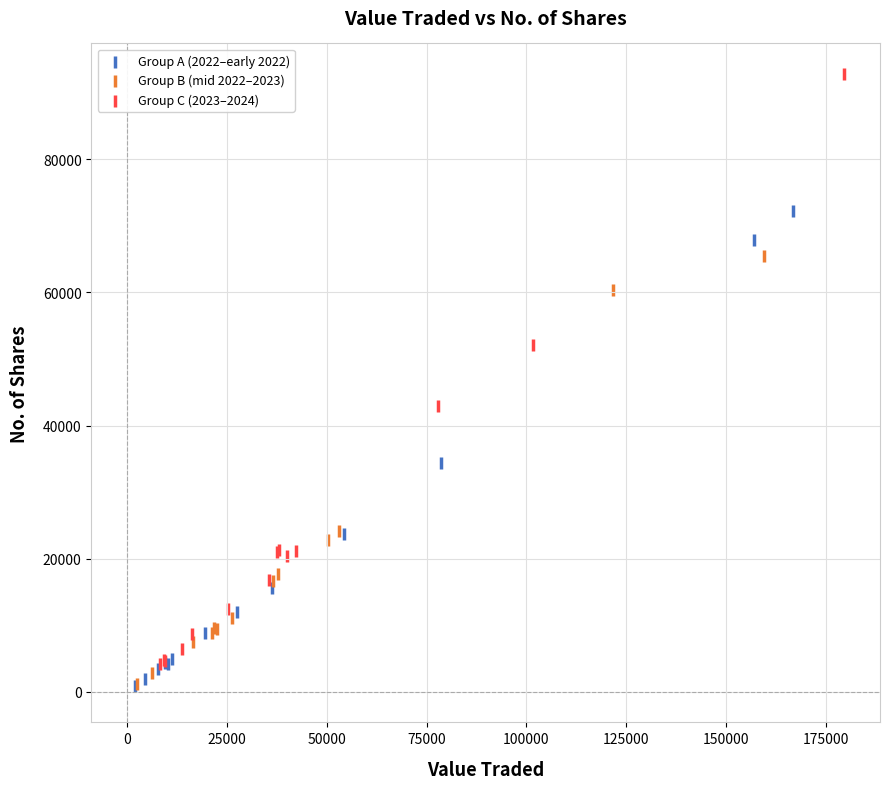

Which series has the largest Y range (max minus min)?

Group C (2023–2024)